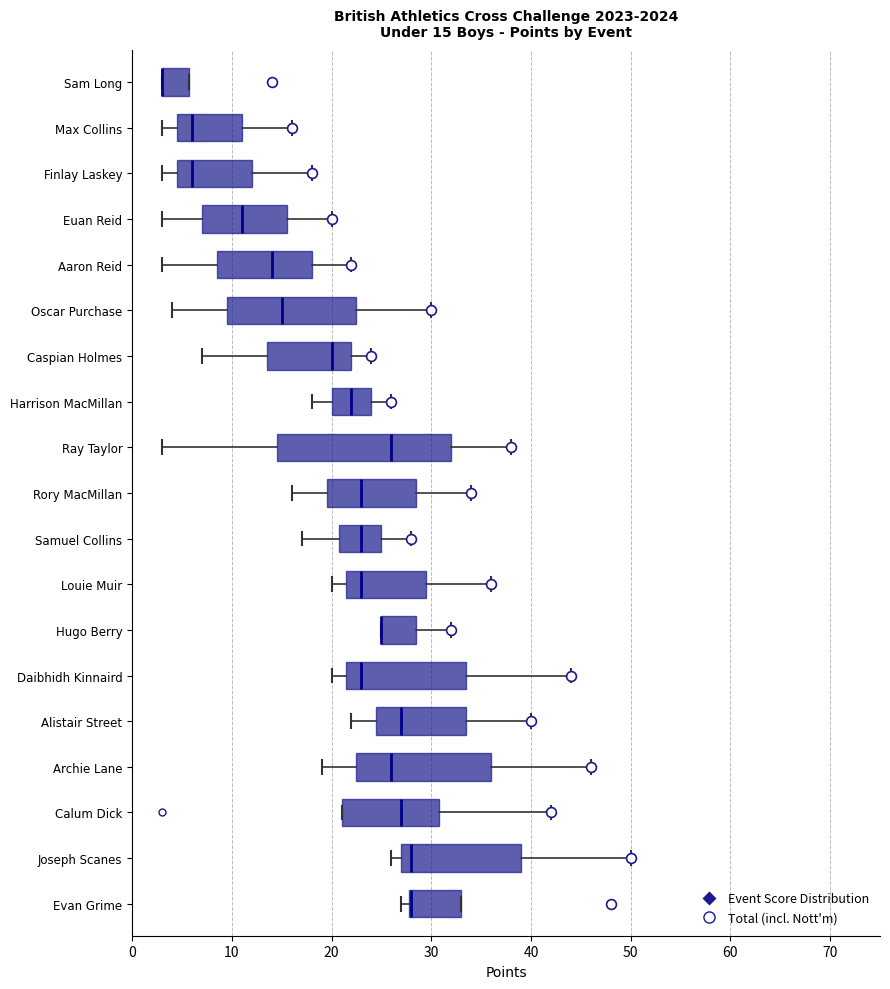

Which box is the widest, from its left edge to its right edge?

Ray Taylor